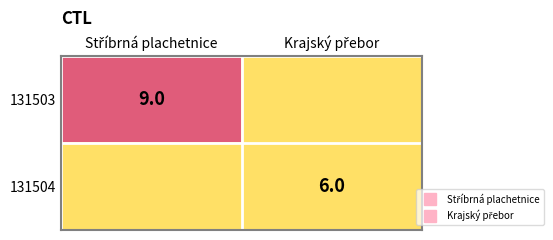

What is the greatest value displayed?

9